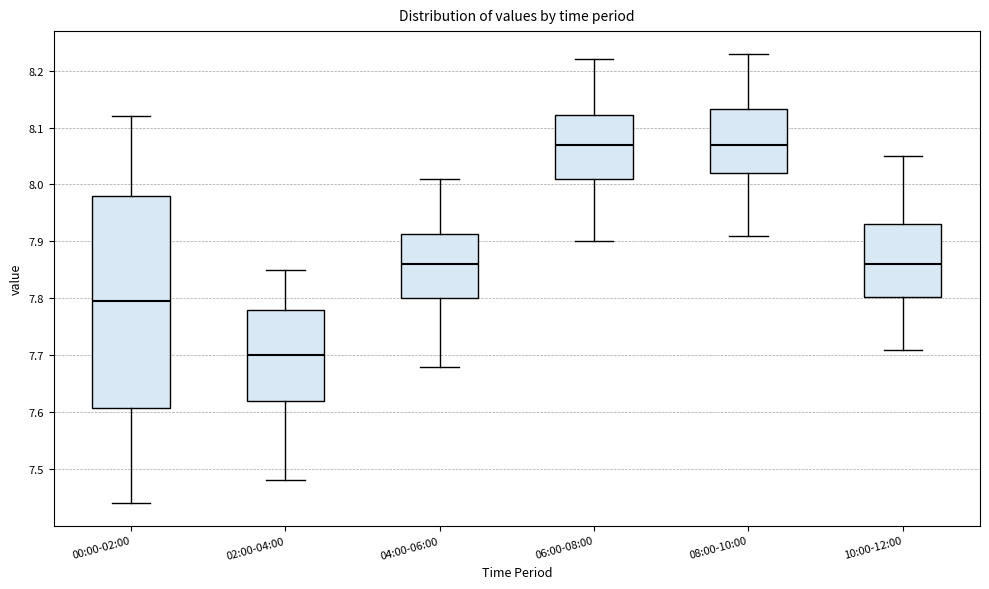

Which box is the tallest, from its lower edge to its upper edge?

00:00-02:00